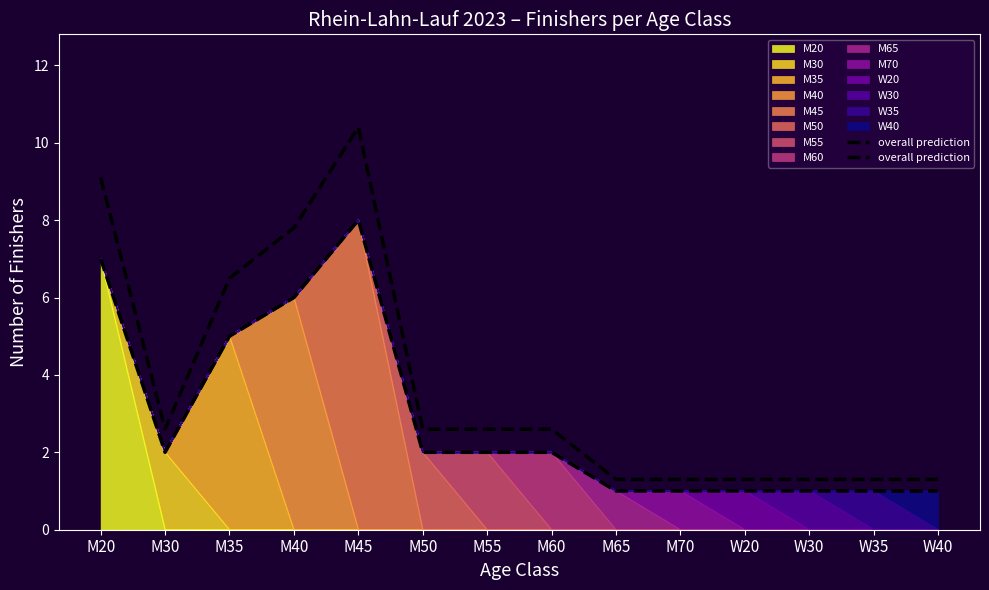

What is the difference between the values at M60 and M40?

5.2